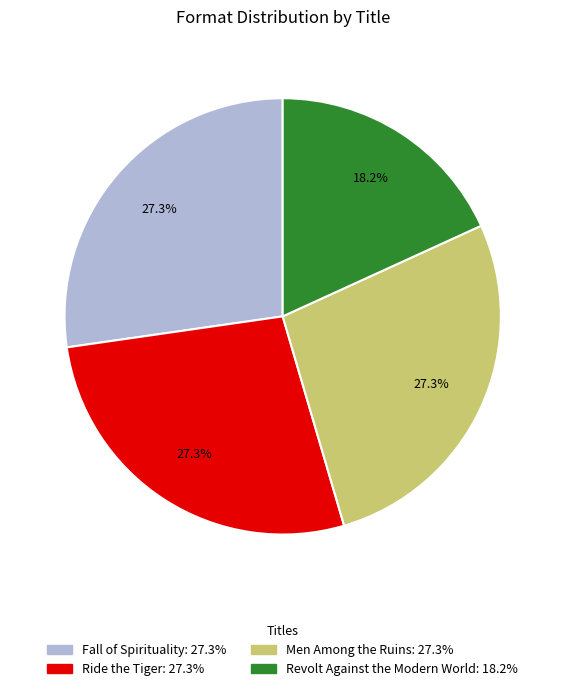

Does any single category account for the majority?

No